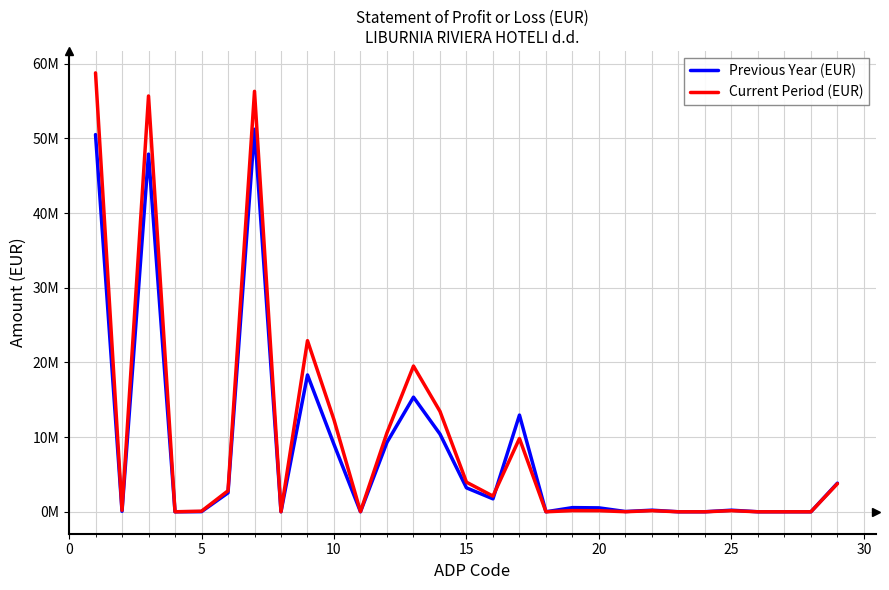

What is the maximum value for Current Period (EUR)?

58766148